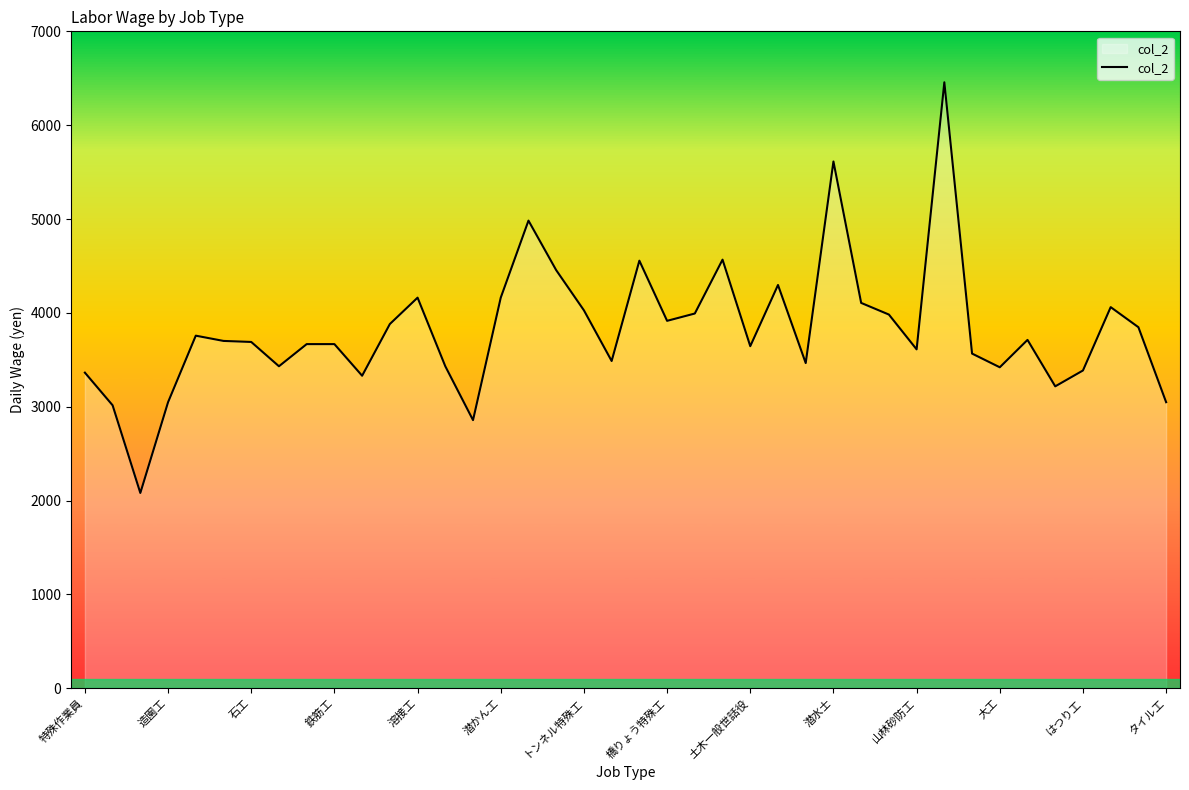

What is the minimum value shown in the chart?

2081